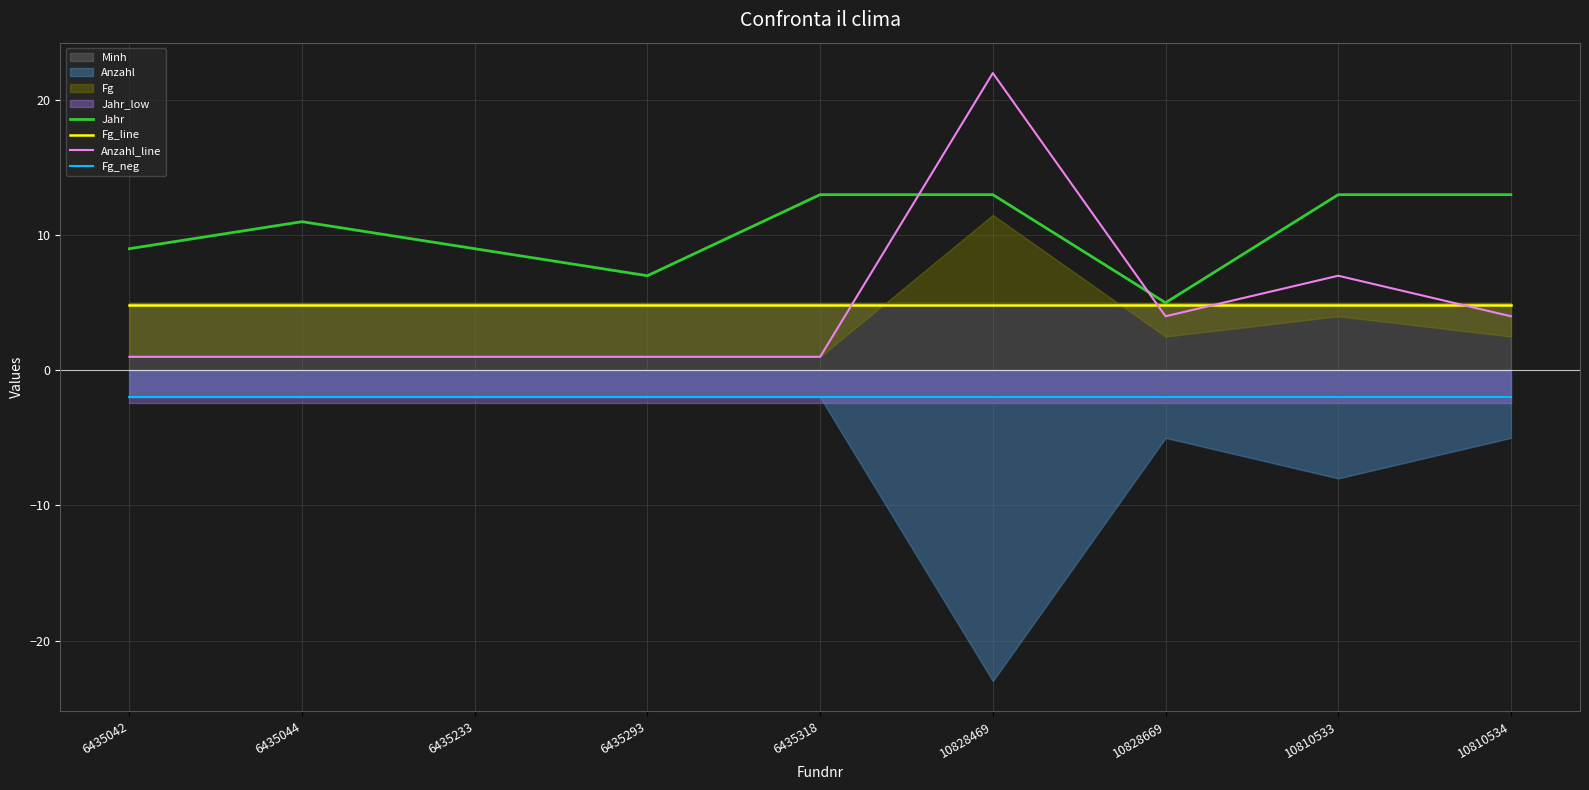

Which has a higher value, 10828669 or 10828469?

10828469